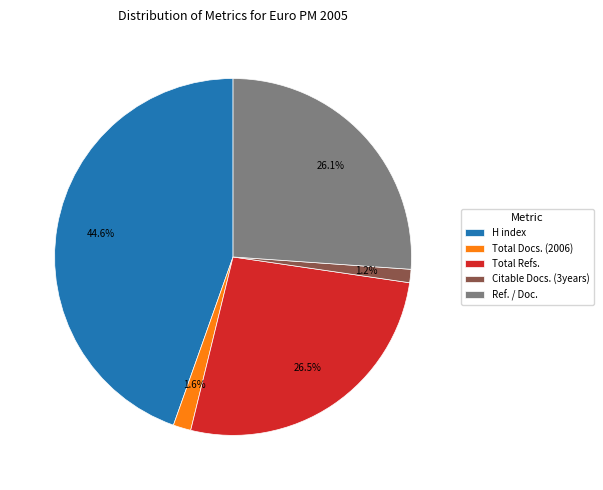

To the nearest percent, what is the difference between the largest and smallest slice percentages?

43%